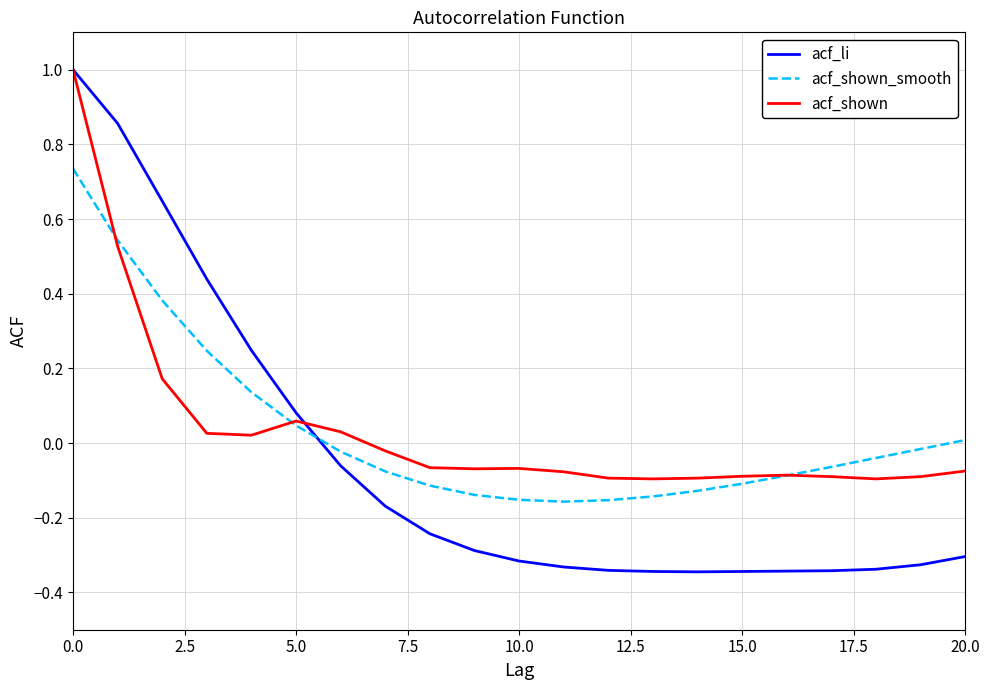

True or false: acf_li and acf_shown_smooth cross at least once.

True